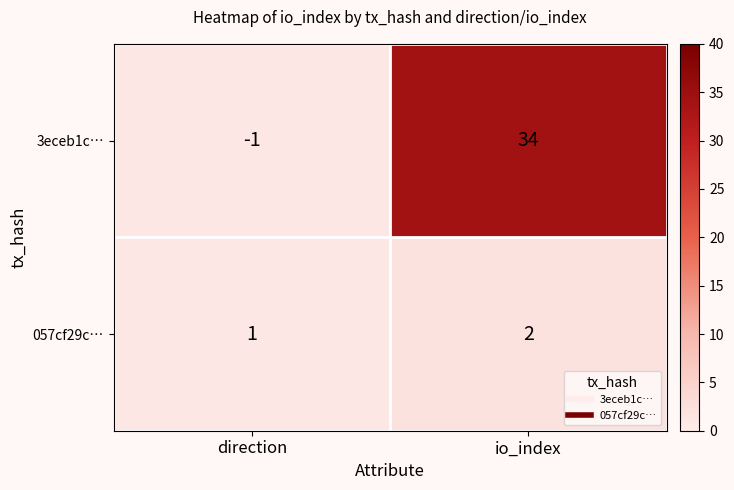

What is the greatest value displayed?

34